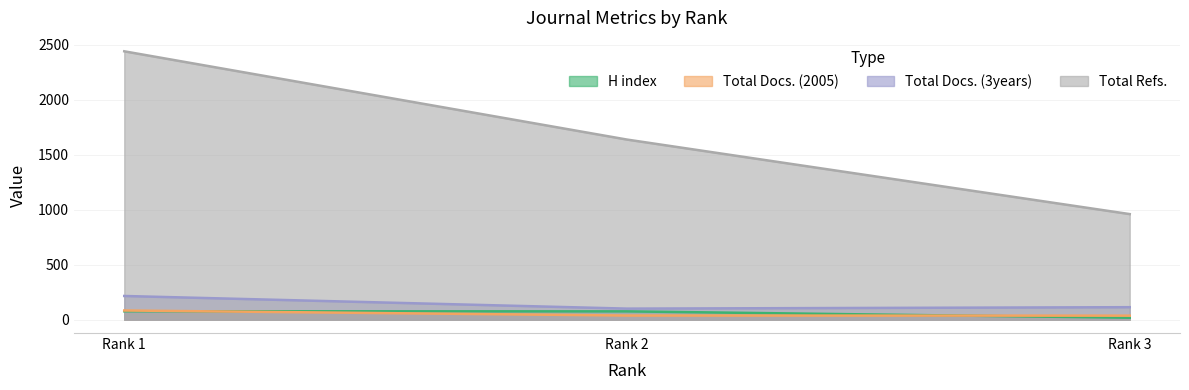

True or false: Total Docs. (3years) has a value of 203 at Rank 3.

False